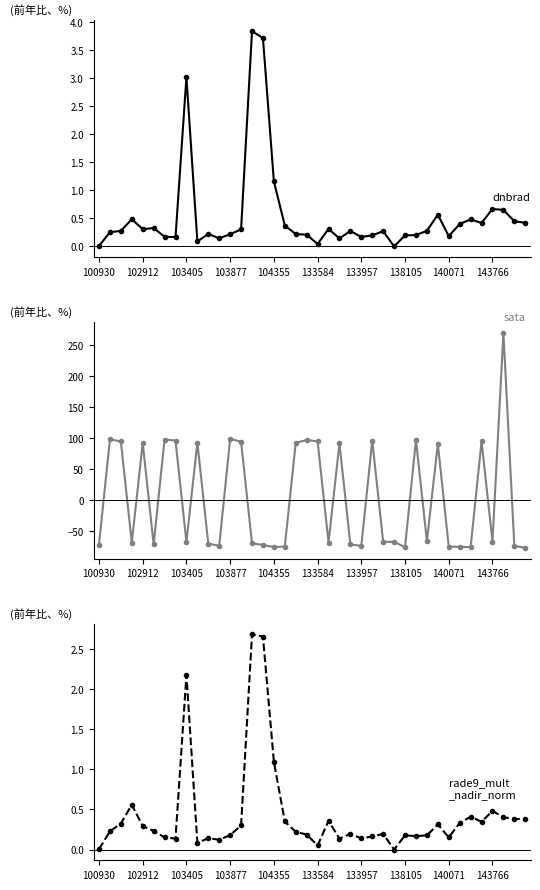

What is the average value of the rade9_mult_nadir_norm series?

0.4